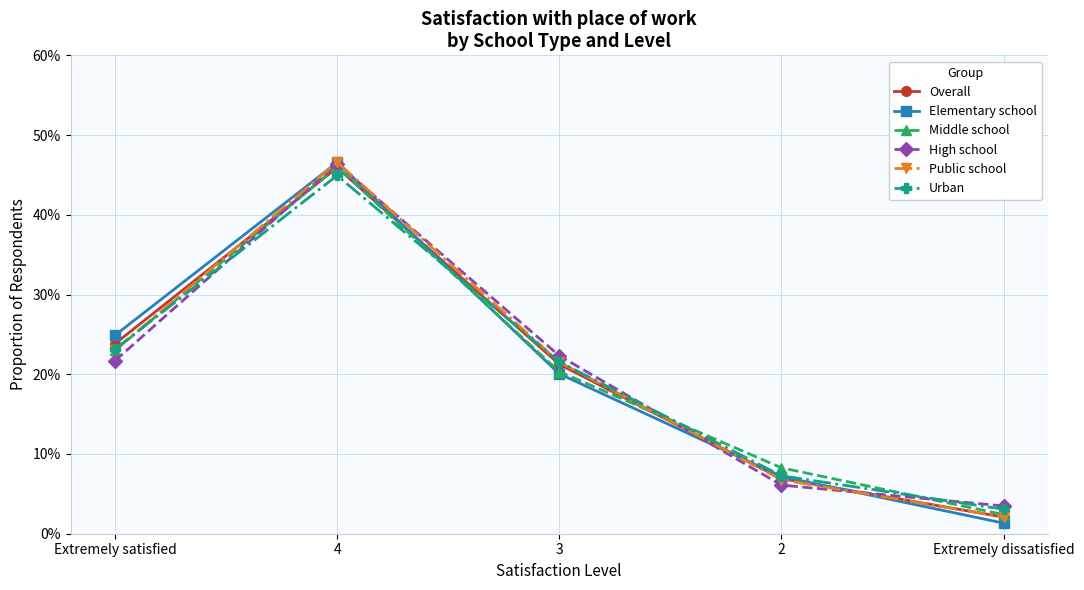

Between 3 and Extremely dissatisfied, which series saw the biggest shift?

Public school